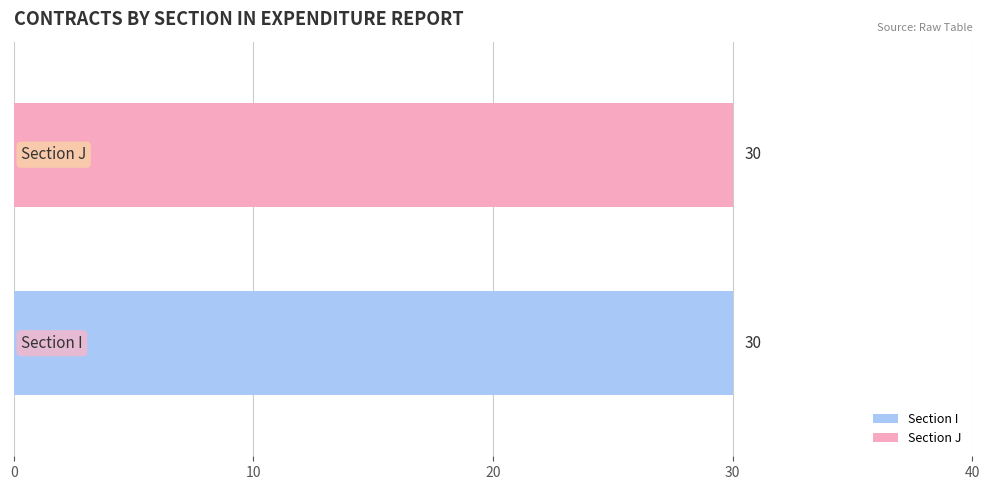

Is it true that the value at I is 6?

False